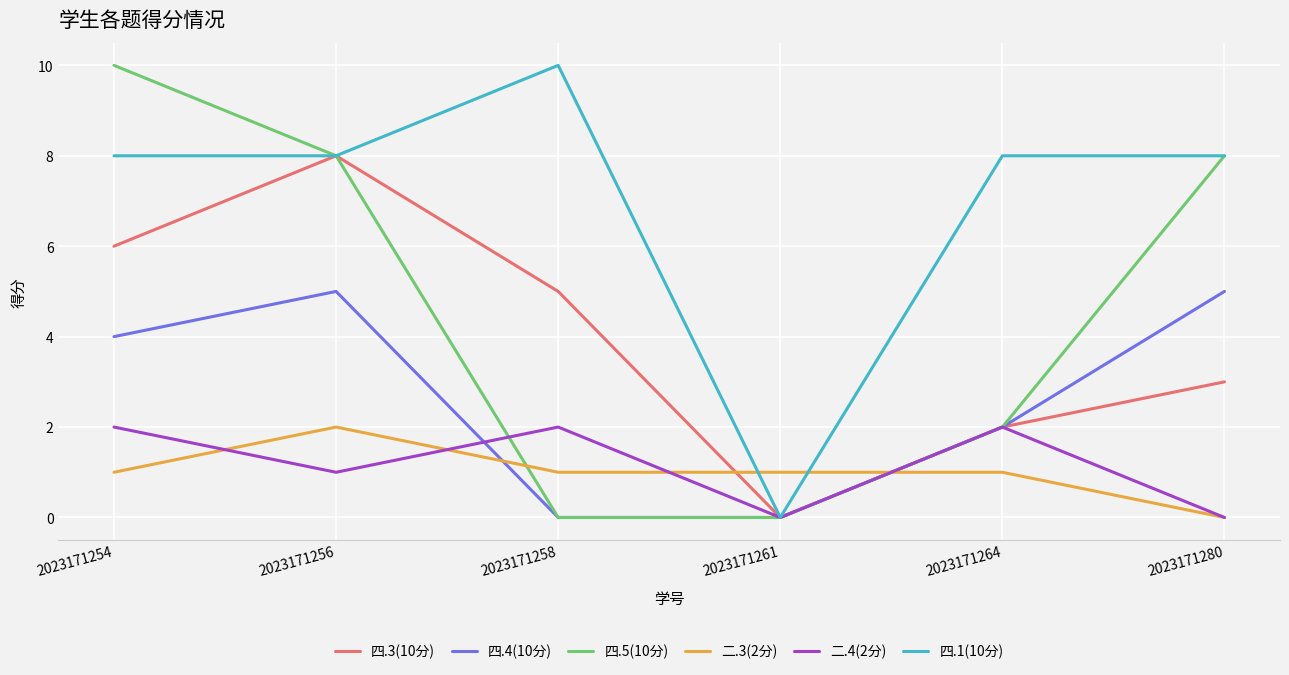

True or false: 四.5(10分) has a value of 10 at 2023171254.

True